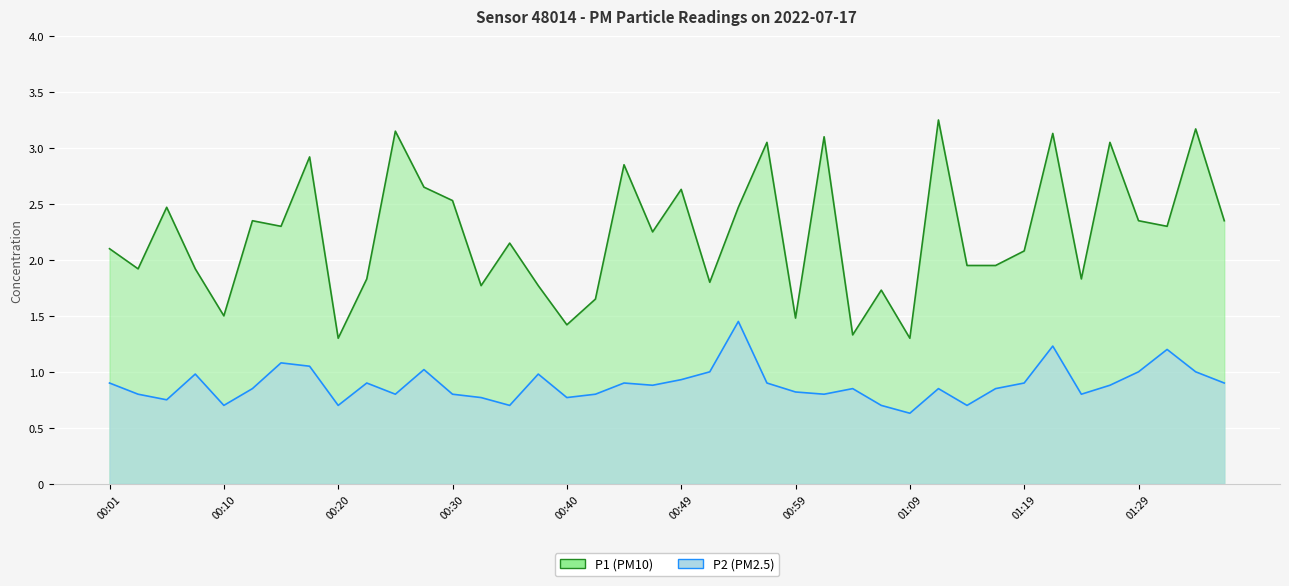

What is the sum of all P1 values?

89.1